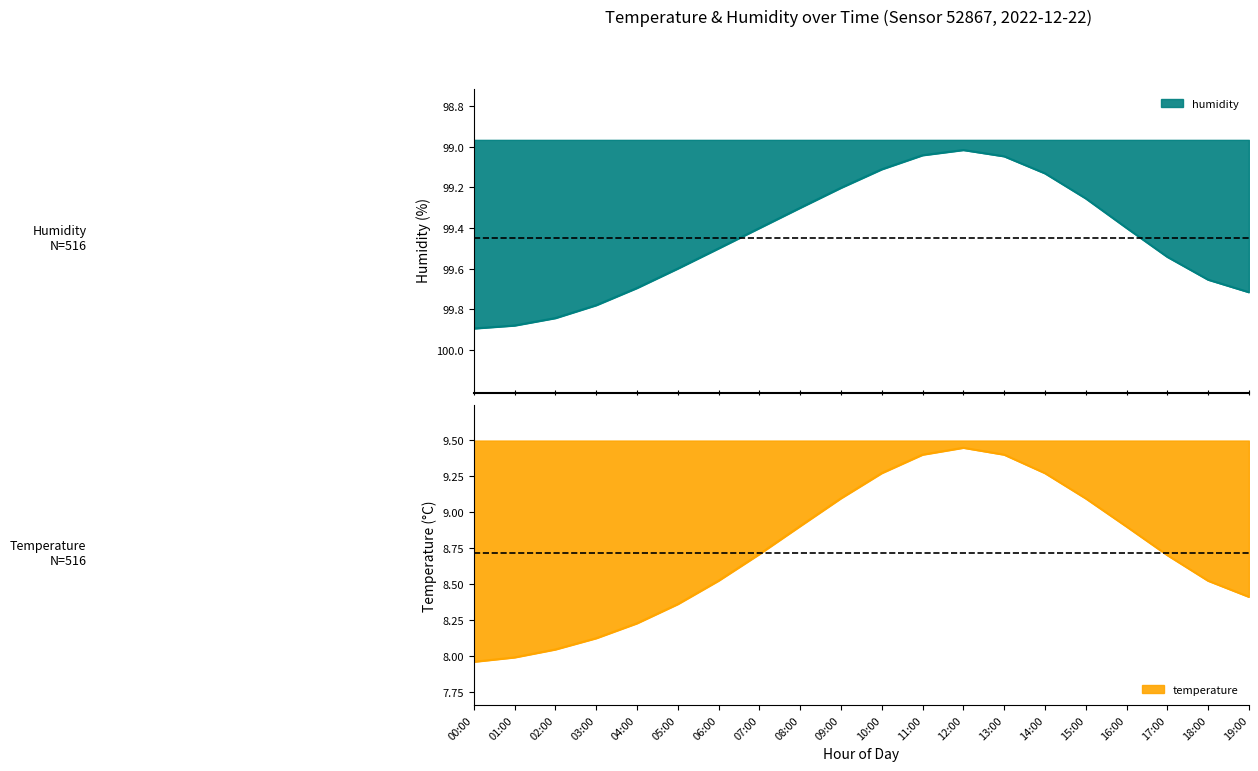

True or false: humidity and temperature intersect in this chart.

False